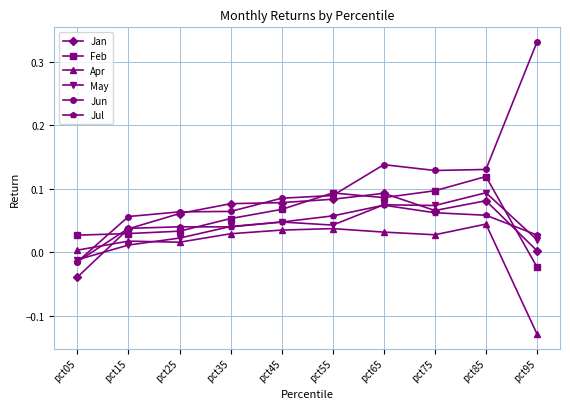

True or false: Apr has a value of 0.0 at pct75.

True